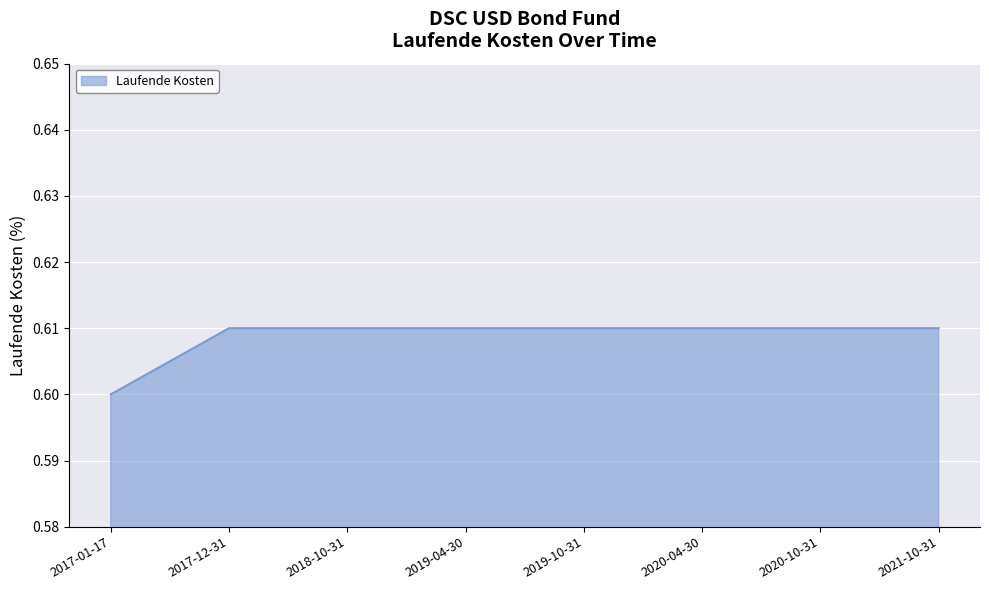

Between 2020-10-31 and 2017-01-17, which is larger?

2020-10-31